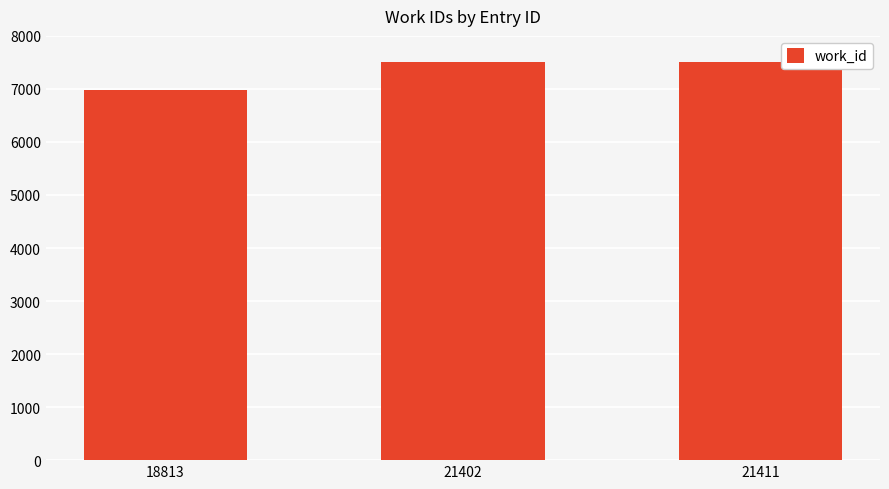

What is the value of the 3rd bar from the left?

7499